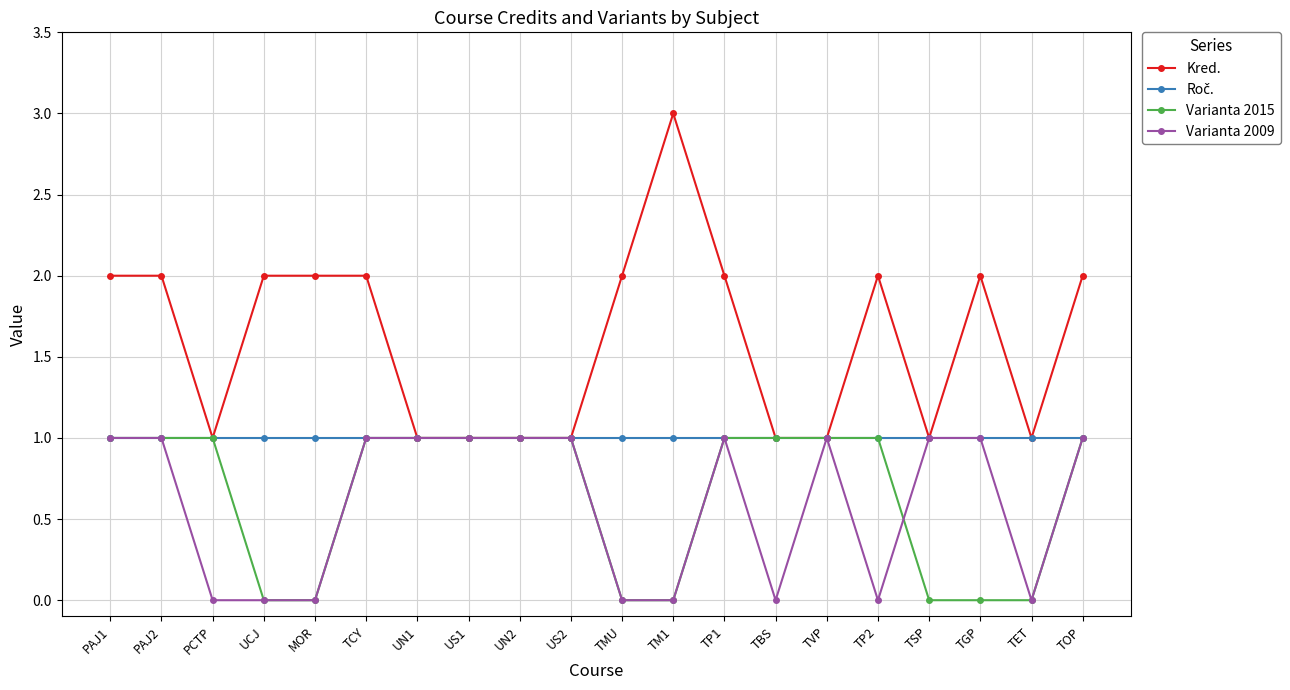

Which series has the largest total across all categories?

Kred.